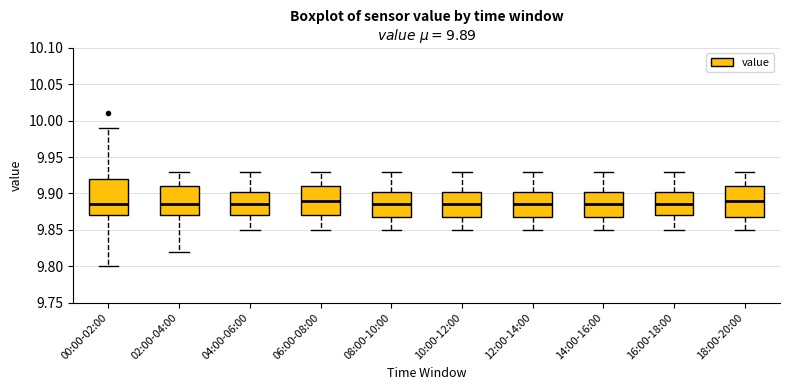

Comparing the boxes themselves (not the whiskers), which one is the tallest?

00:00-02:00